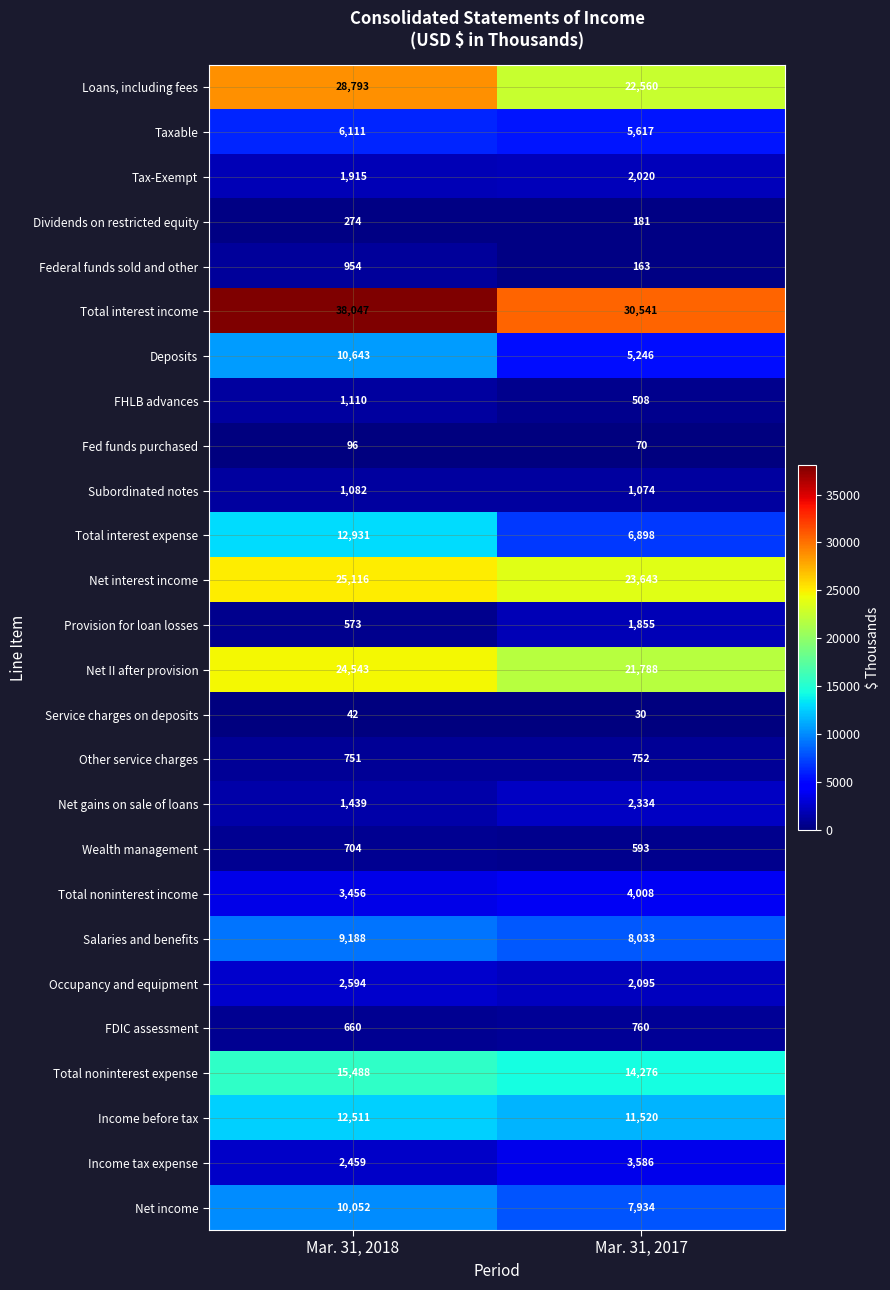

What is the sum of all Net gains on sale of loans values?

3773